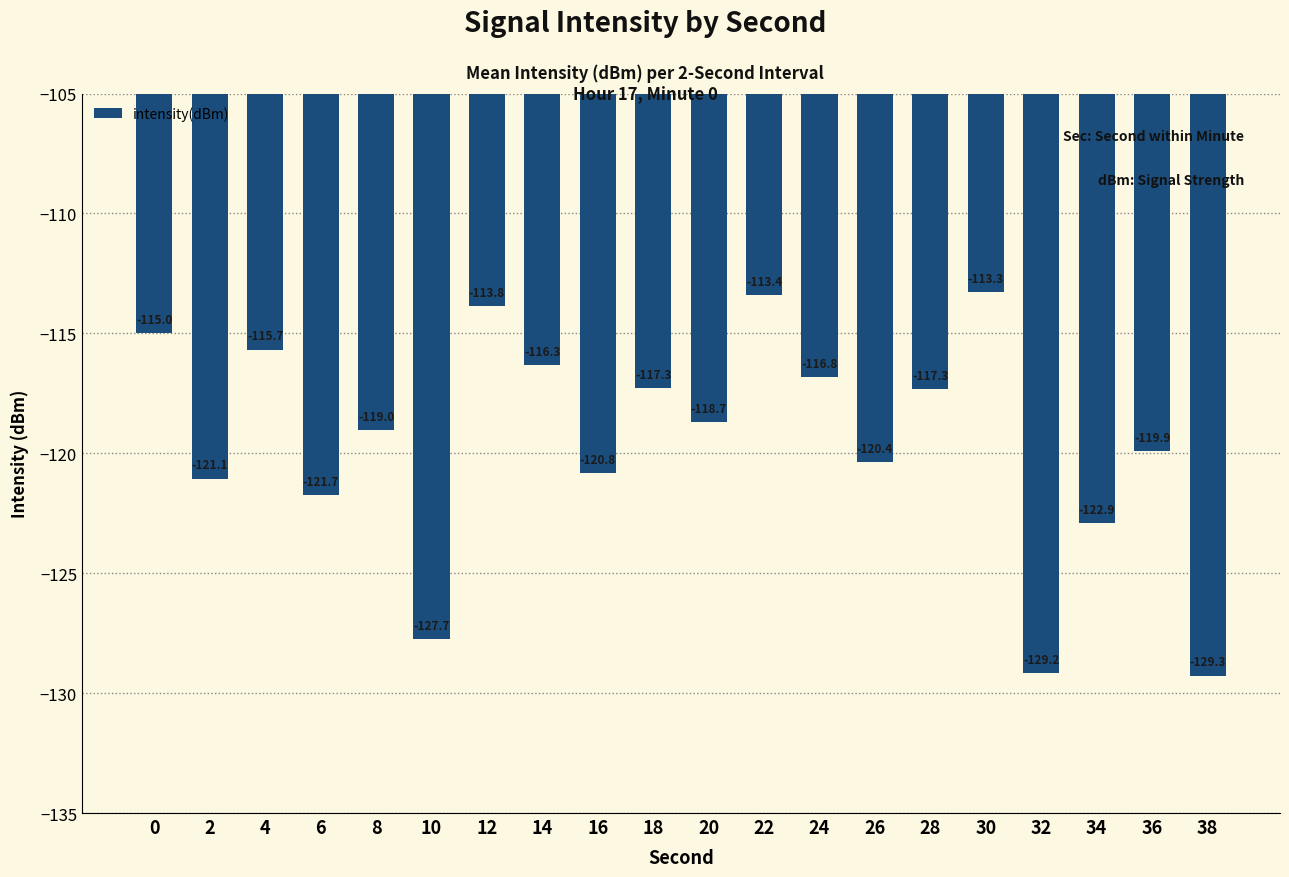

How many distinct data groups are displayed?

1